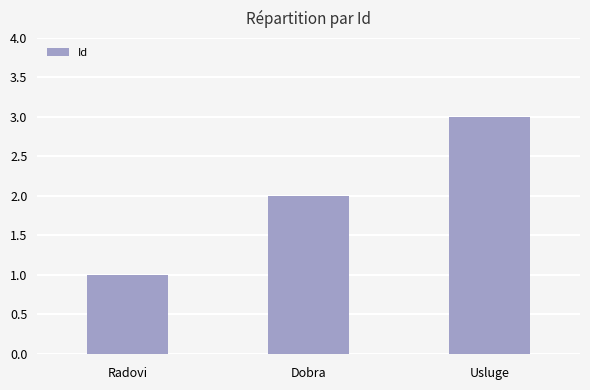

At which label is the value closest to 2?

Dobra